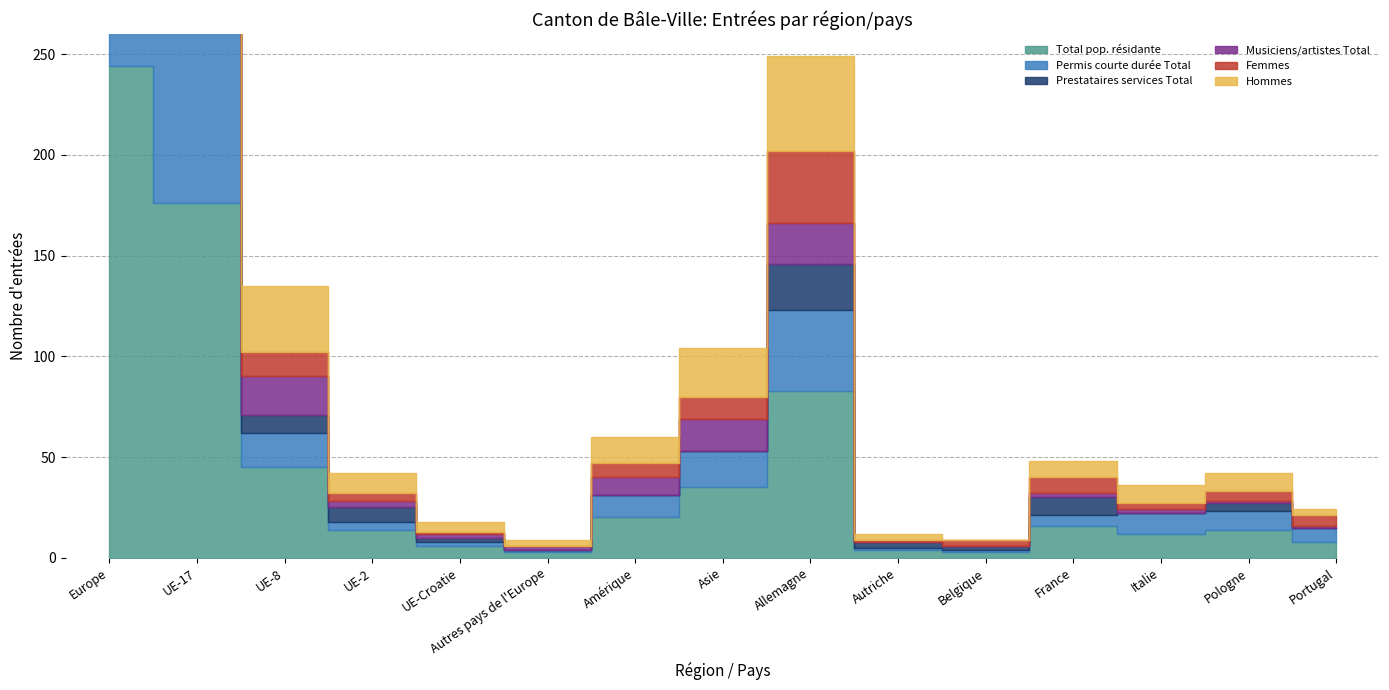

What are all the series names shown in the legend?

Total pop. résidante, Permis courte durée Total, Prestataires services Total, Musiciens/artistes Total, Femmes, Hommes